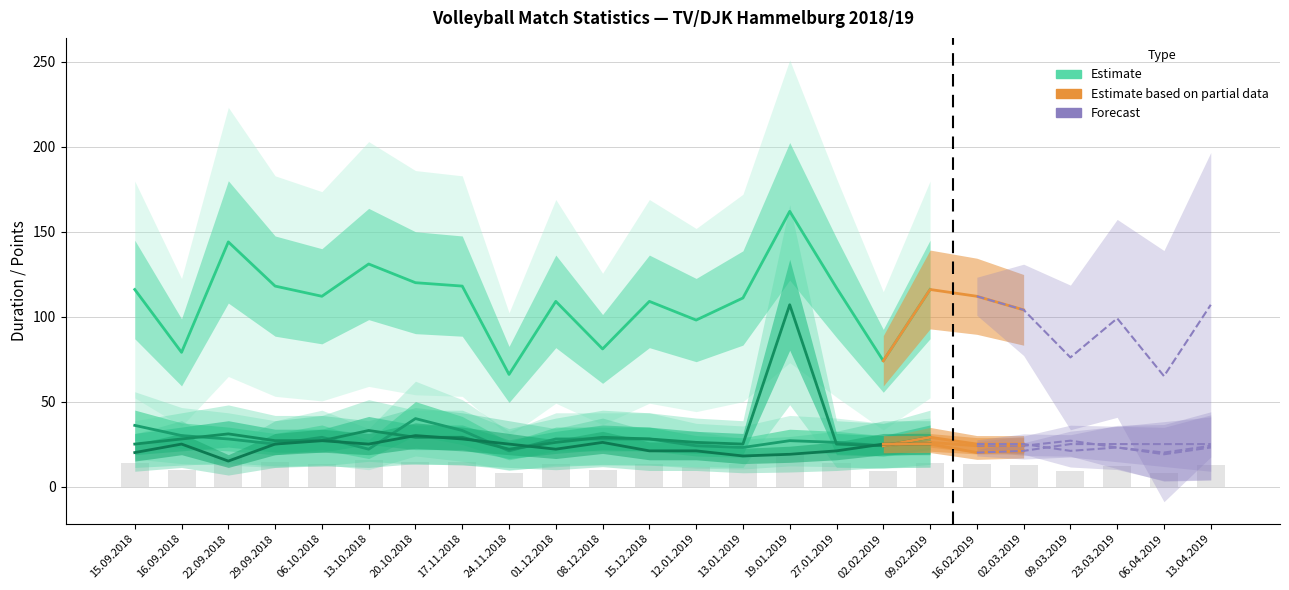

What position from the left is 08.12.2018?

11